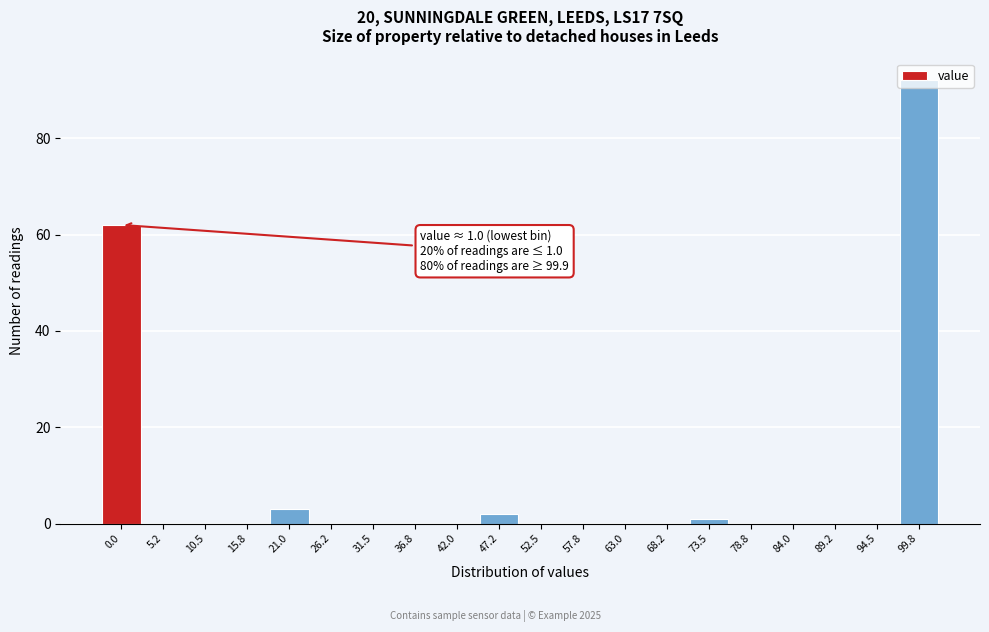

Between 21.0 and 10.5, which is larger?

21.0